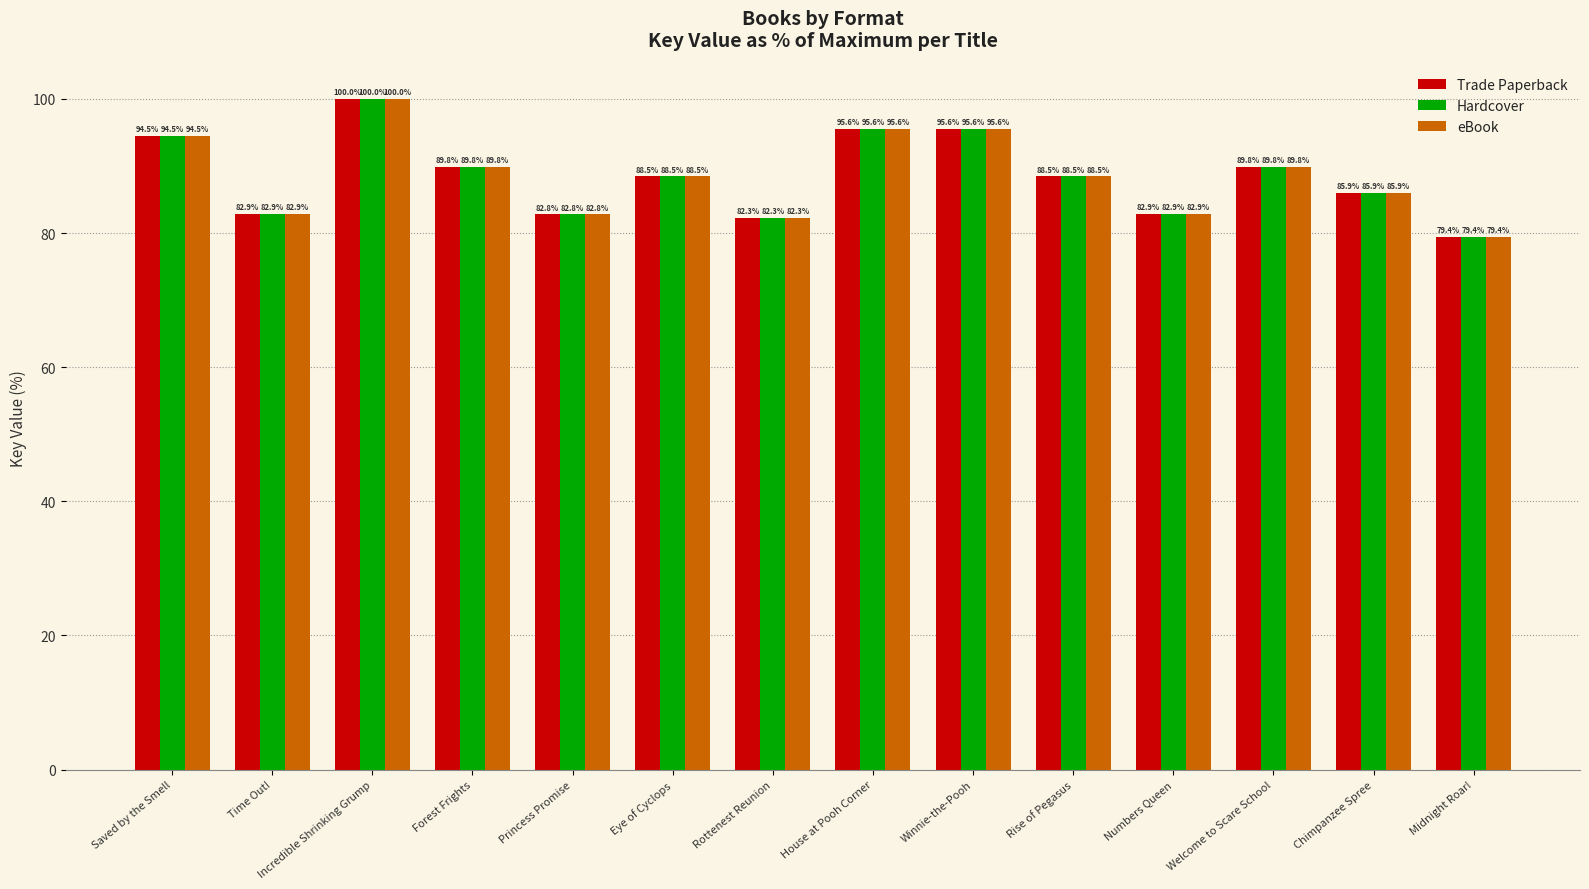

The eBook series shows 89.8 at Forest Frights. True or false?

True